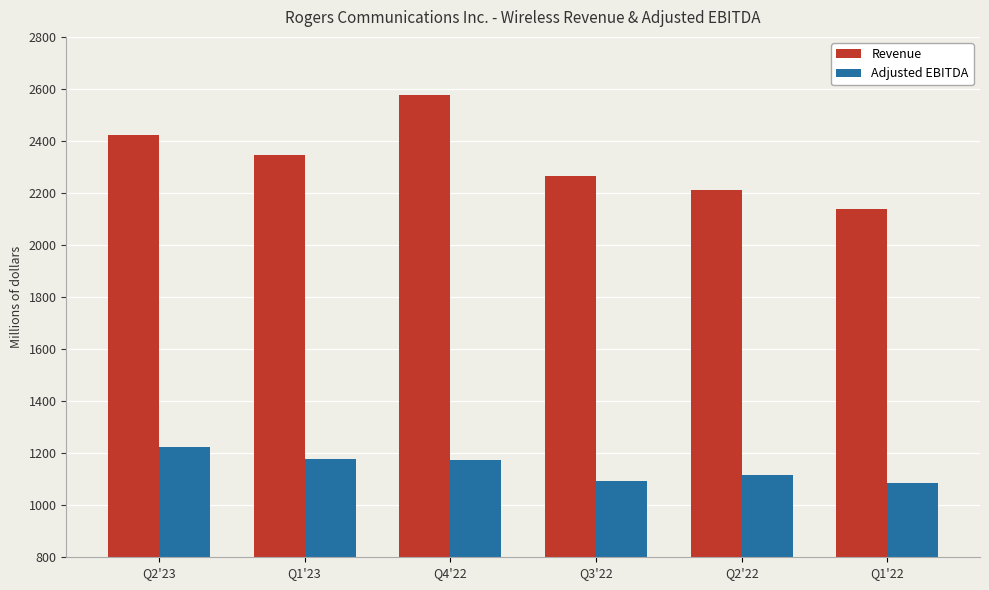

How many series are shown in this chart?

2